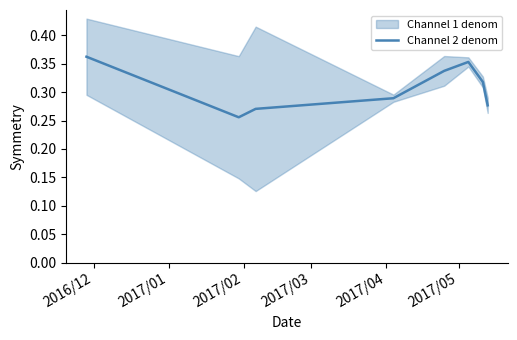

What is the difference between the maximum and second lowest values?

0.1